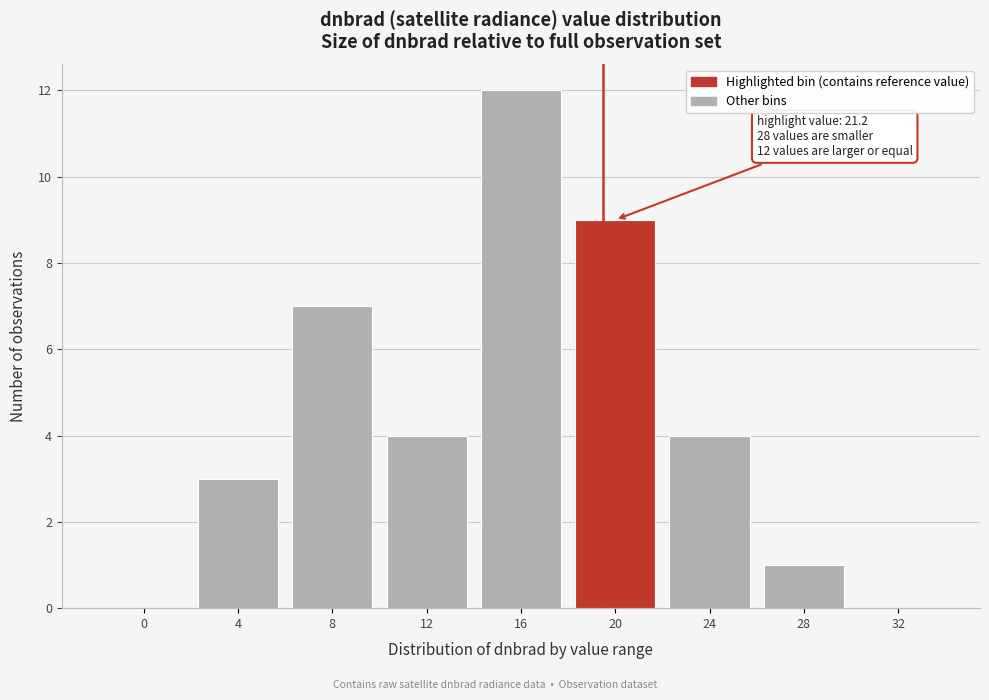

Reading right to left, transcribe all the data shown in this chart.

32=0	28=1	24=4	20=9	16=12	12=4	8=7	4=3	0=0